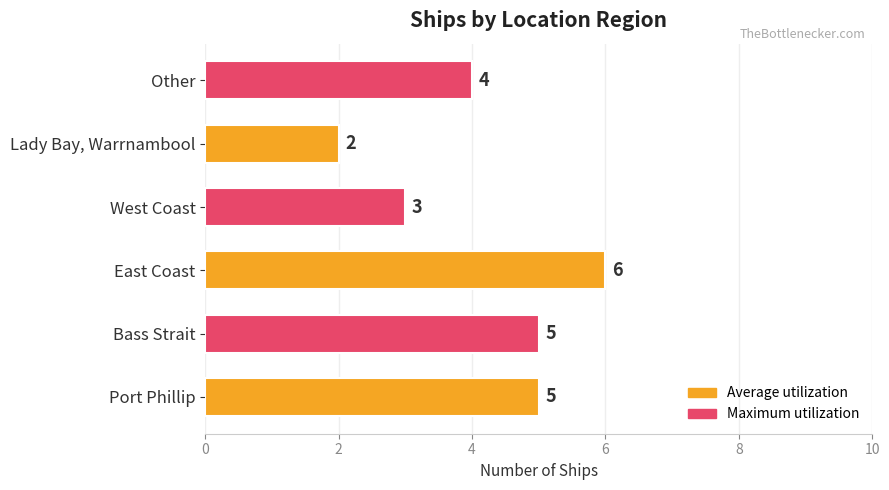

The value at Other is 7. True or false?

False